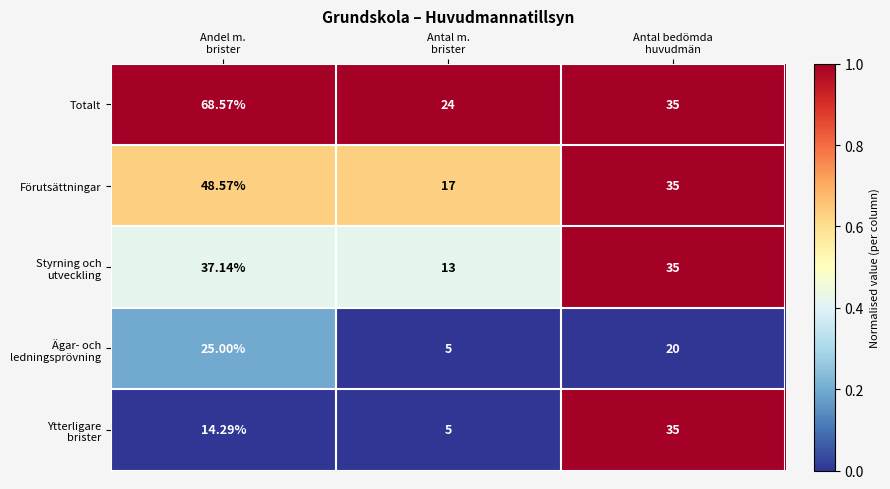

Which series has the largest total across all categories?

Totalt